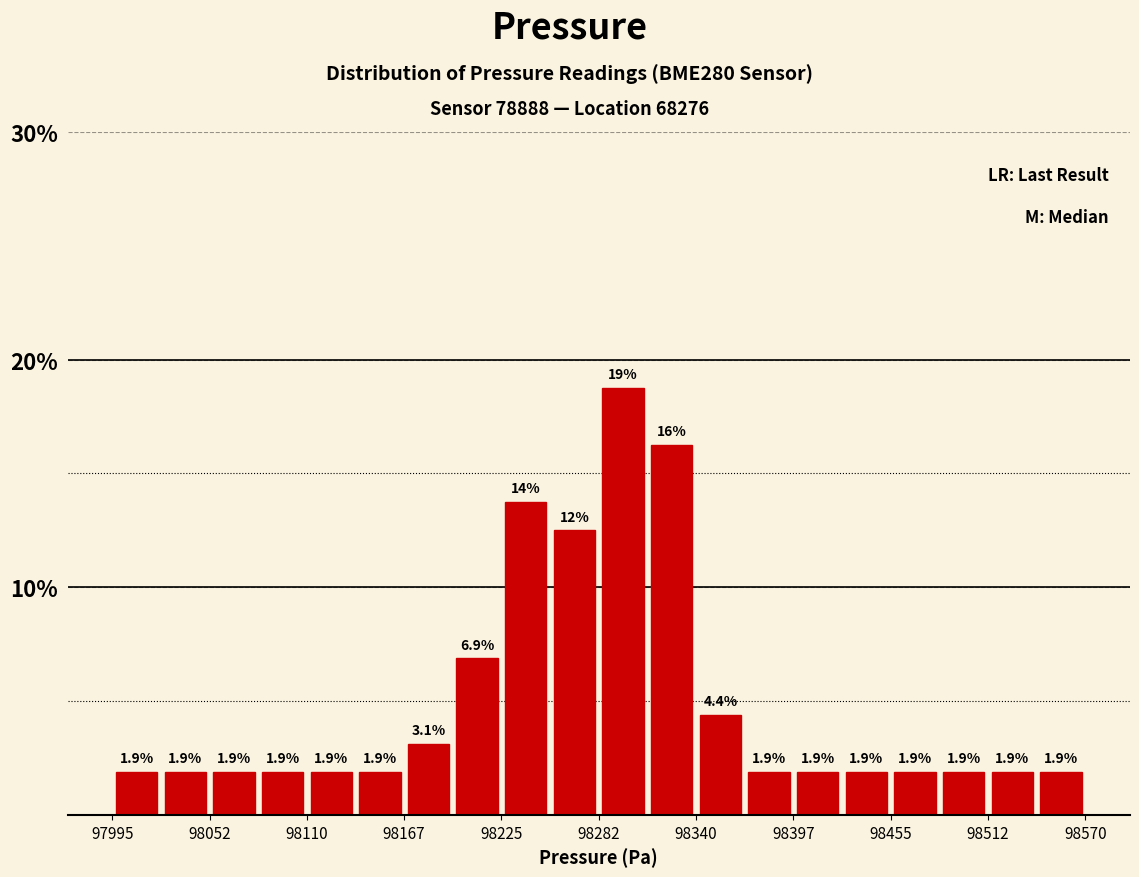

Read against the x-axis, roughly where is the centre of the tallest bar?

98300